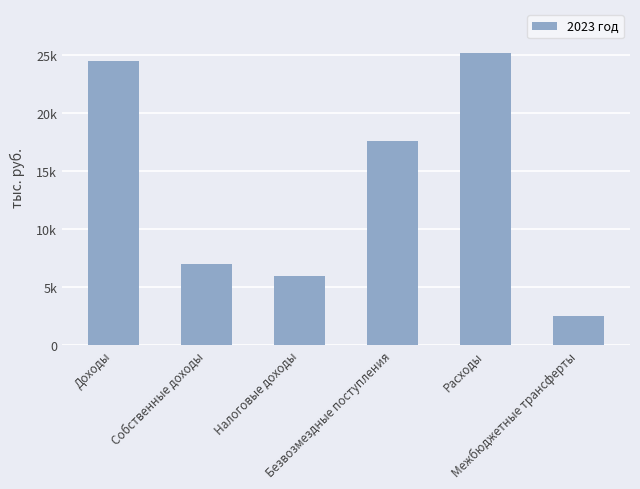

What is the difference between the maximum and second lowest values?

19252.3